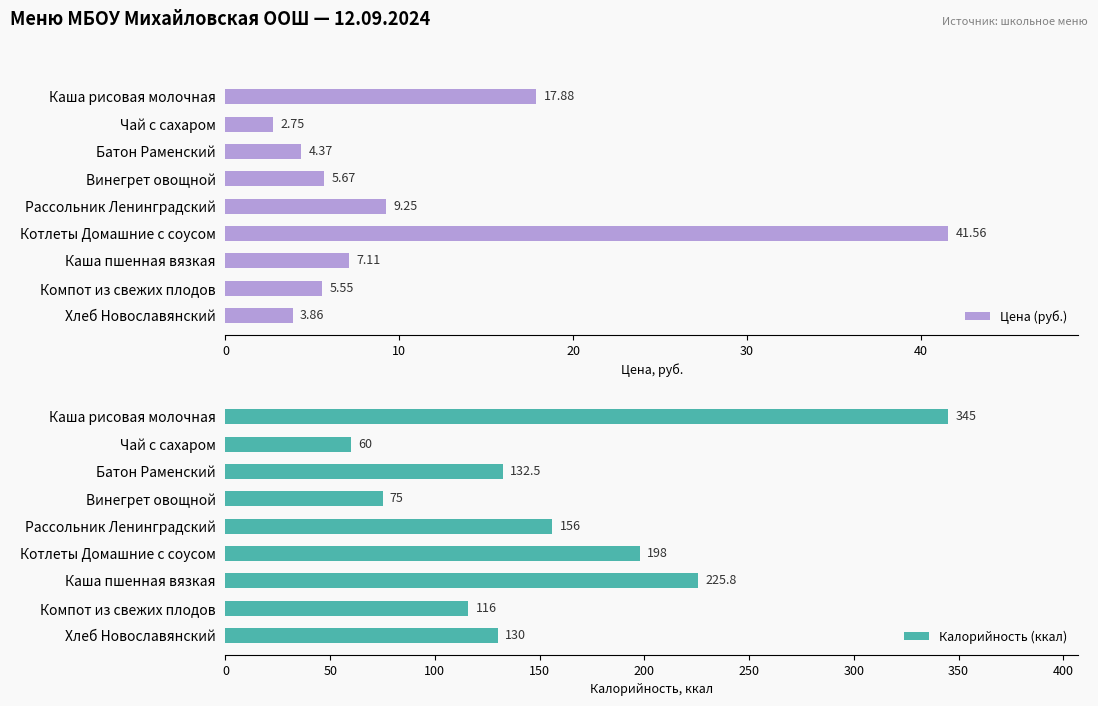

What is the spread (max minus min) of values at 30?

69.3